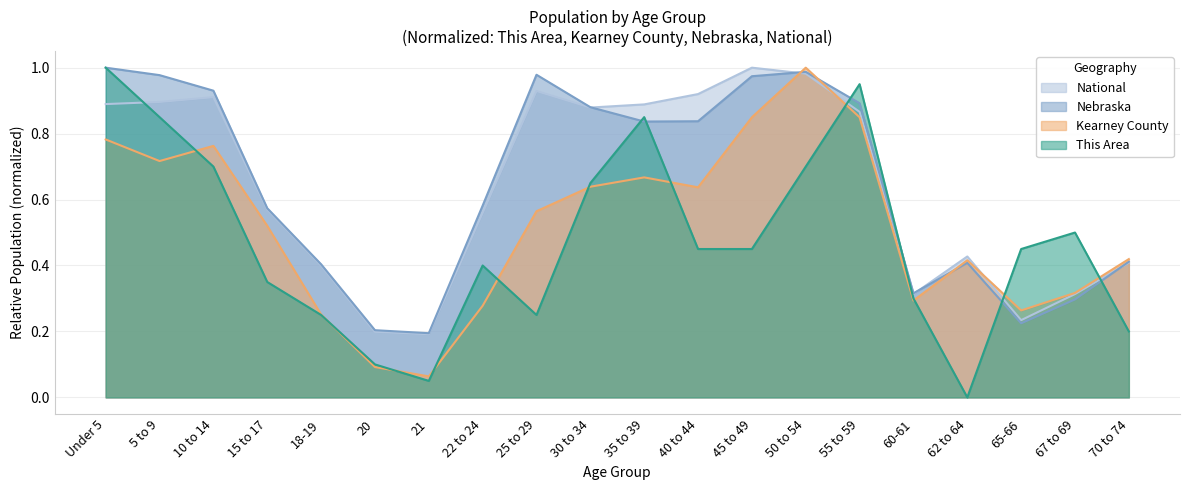

Which series has the largest total across all categories?

Nebraska